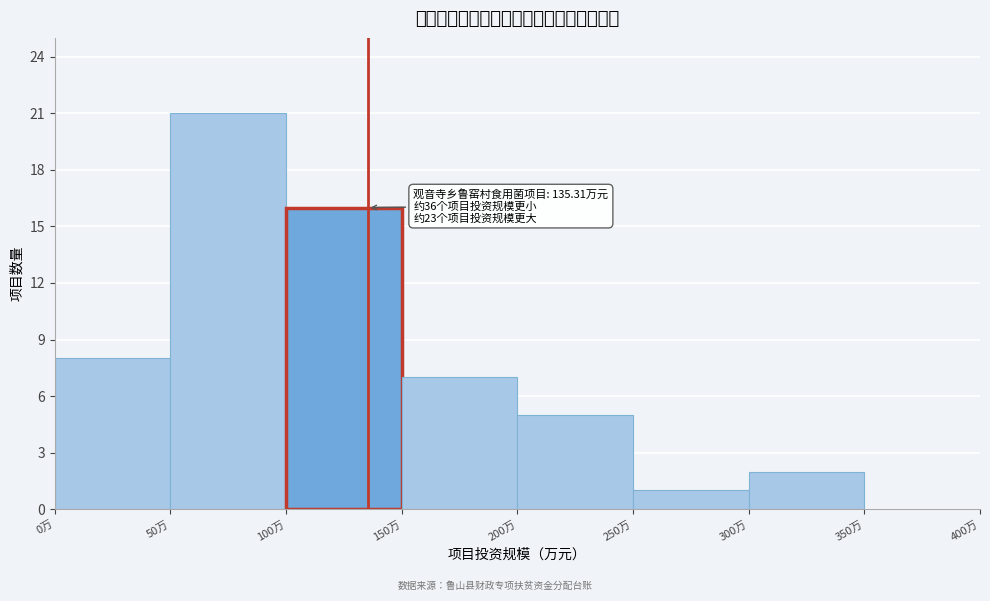

Which range on the x-axis has the tallest bar?

50 to 100